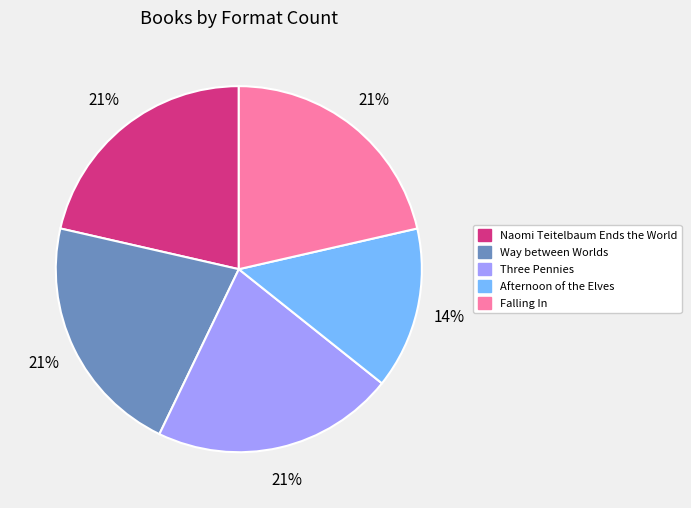

Does Three Pennies represent more than half of the total?

No